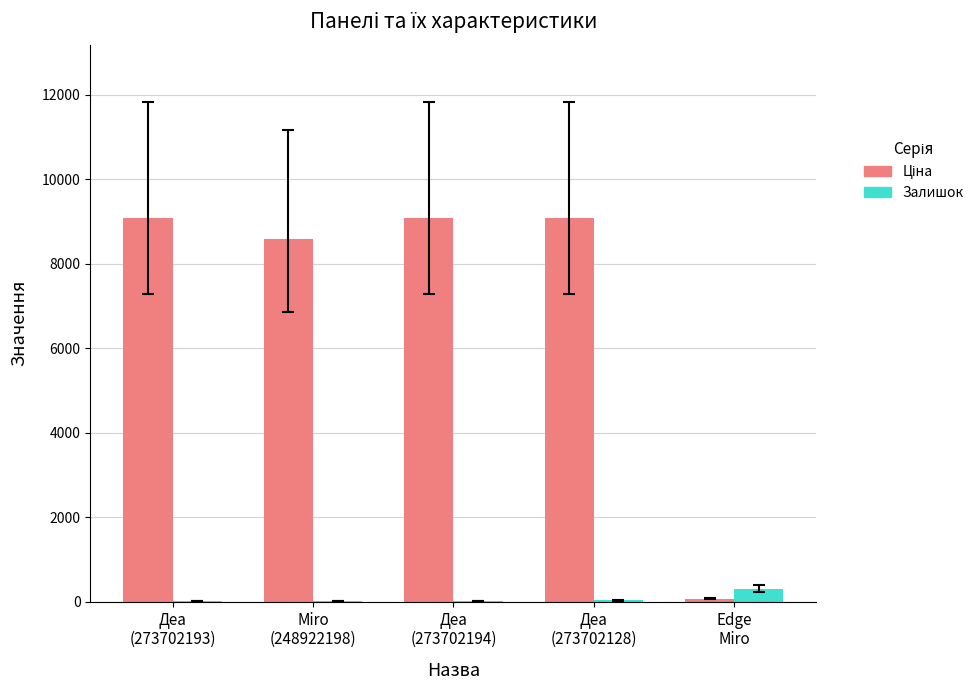

What is the greatest value displayed?

9092.0